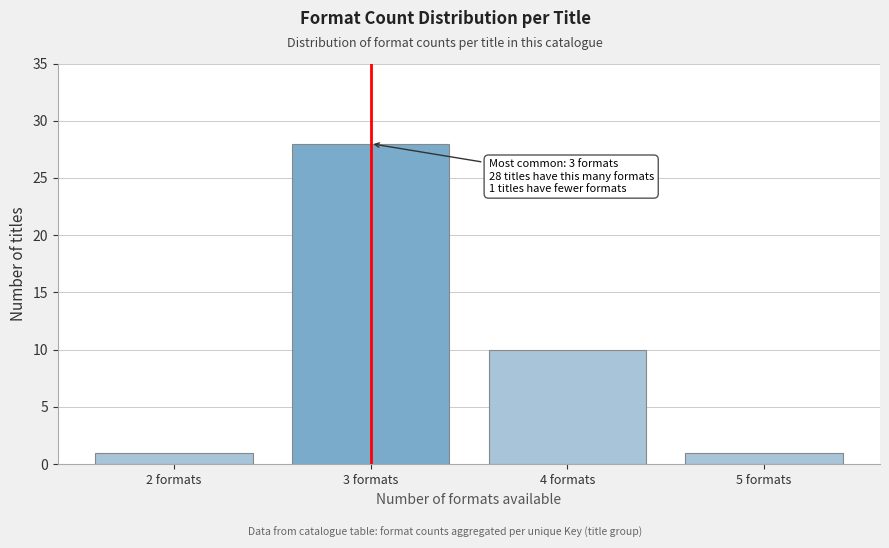

Reading left to right, list all the values displayed in this chart.

1	28	10	1